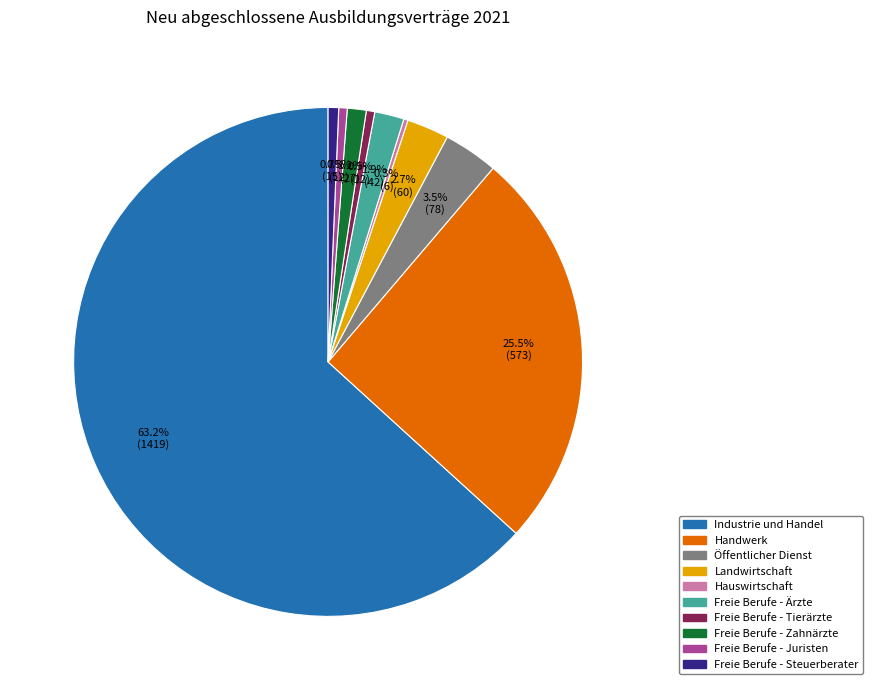

Approximately how many times larger is the value at Freie Berufe - Zahnärzte compared to Freie Berufe - Tierärzte?

2.2